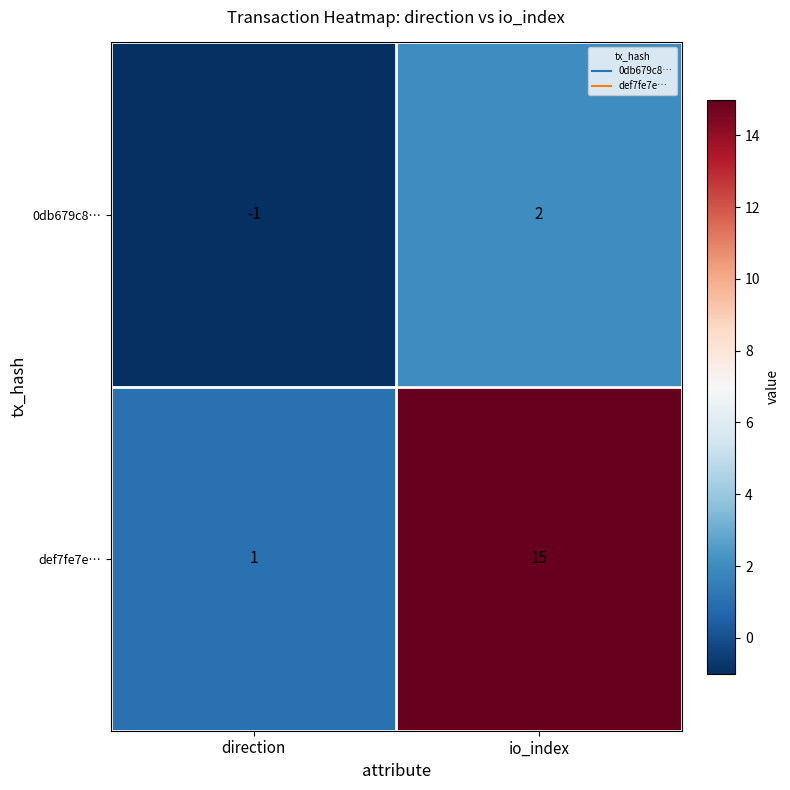

Reading left to right, extract all data points from this chart.

0db679c8…: -1	2
def7fe7e…: 1	15